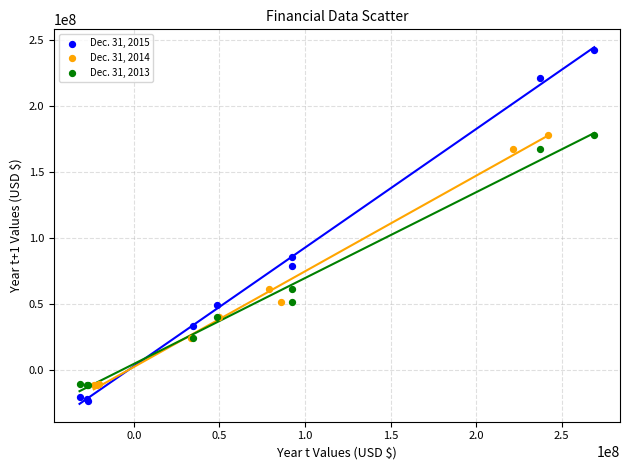

Which series has the largest Y range (max minus min)?

Dec. 31, 2015